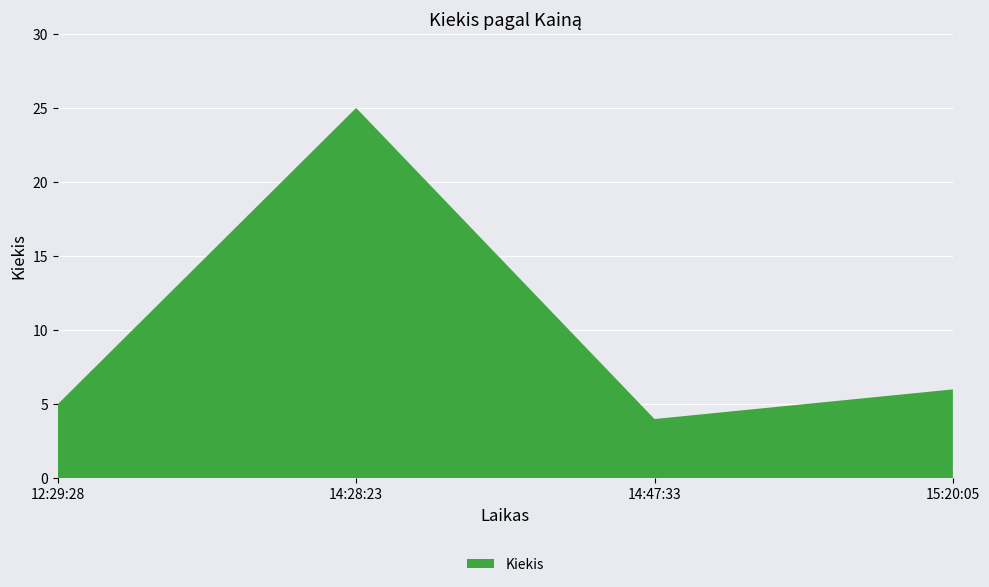

Reading left to right, what are all the values shown in this chart?

12:29:28=5	14:28:23=25	14:47:33=4	15:20:05=6